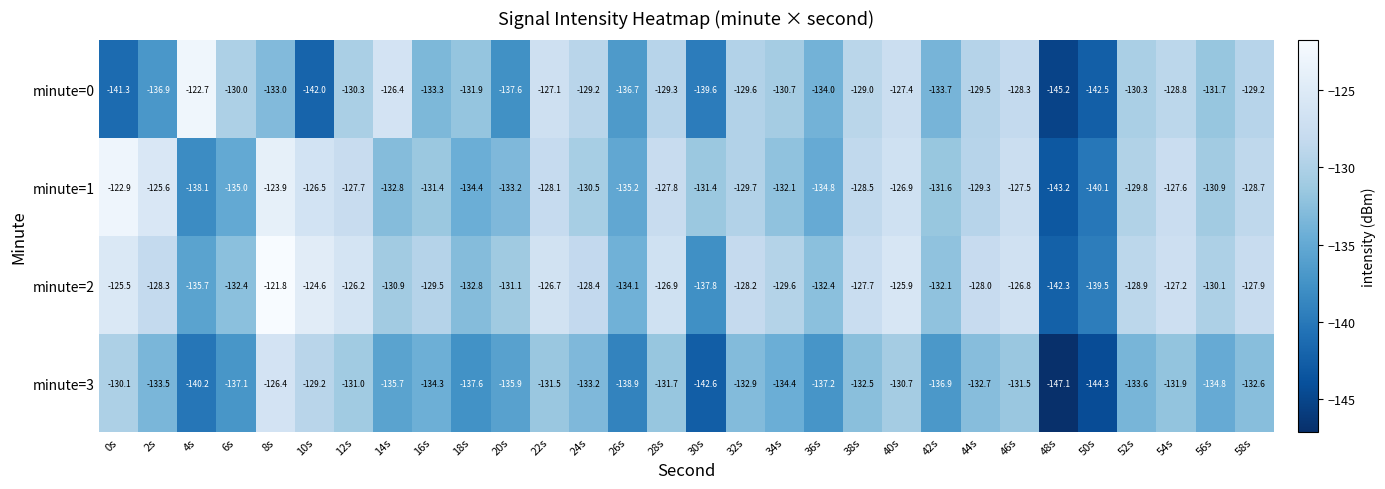

The value of minute=2 at 14s is -228.4. True or false?

False